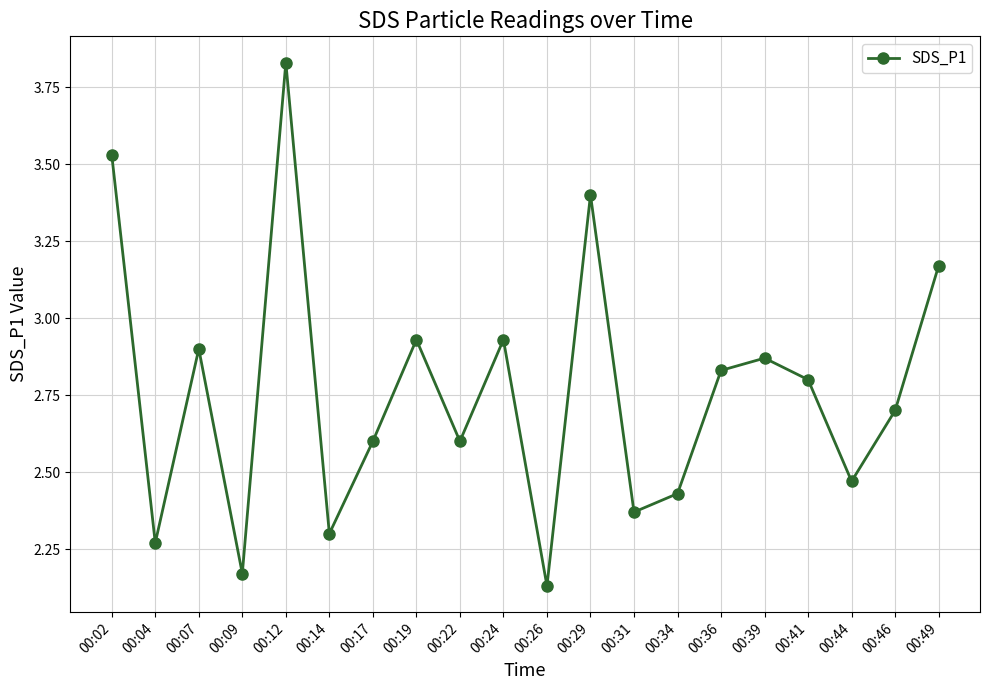

Is it true that the value at 00:04 is 0.7?

False